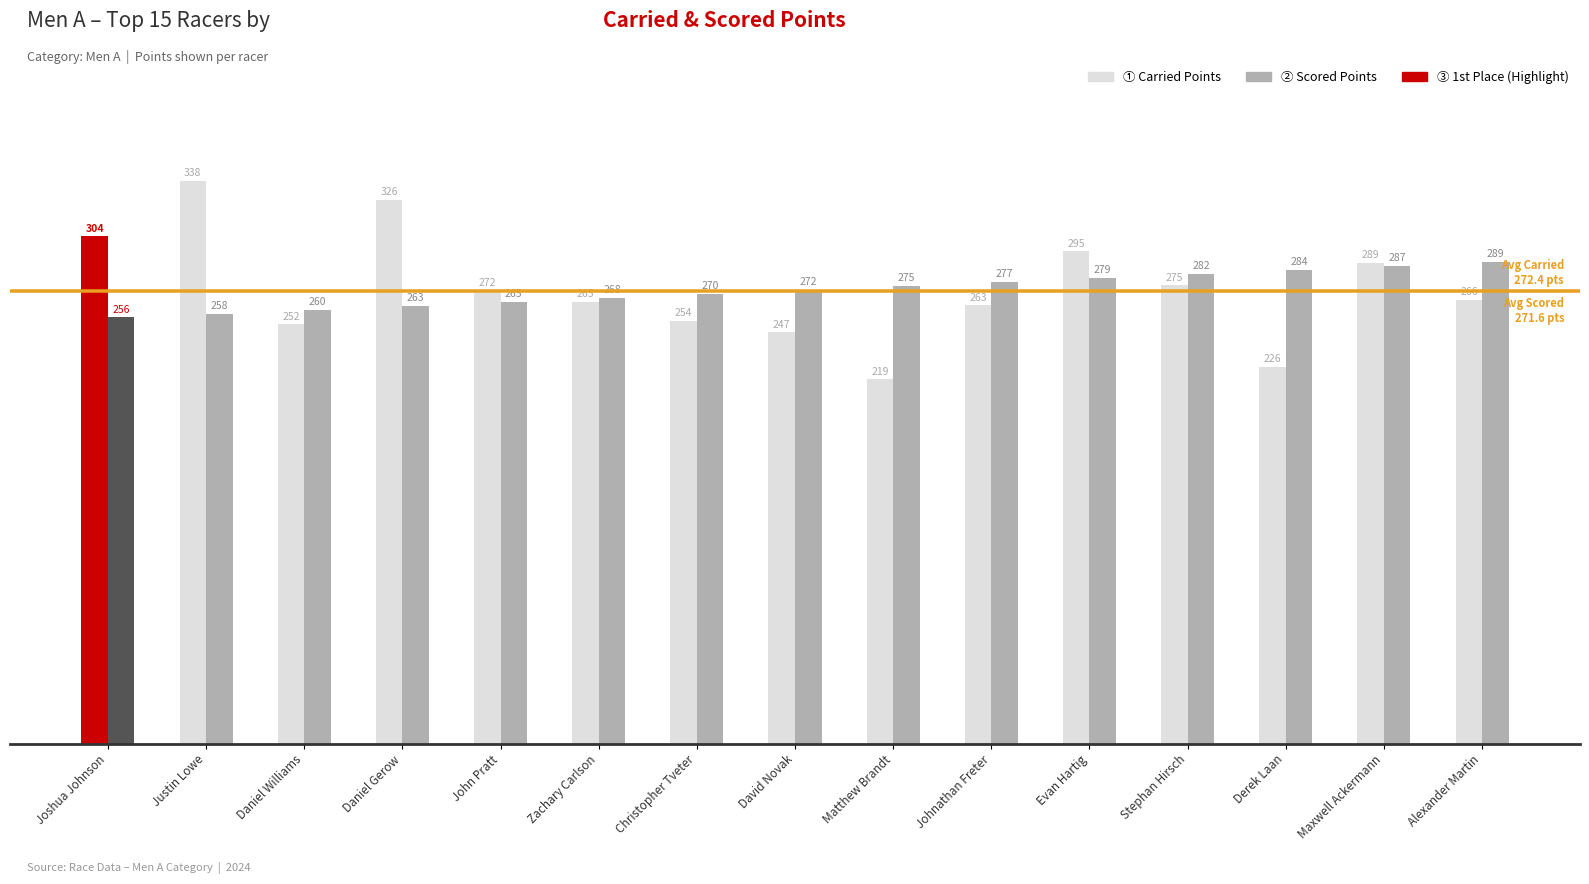

What is the minimum value shown in the chart?

218.7